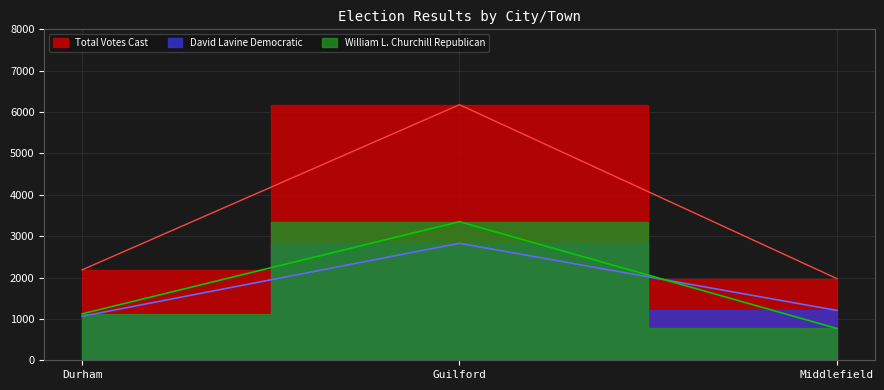

Which series has the largest total across all categories?

Total Votes Cast